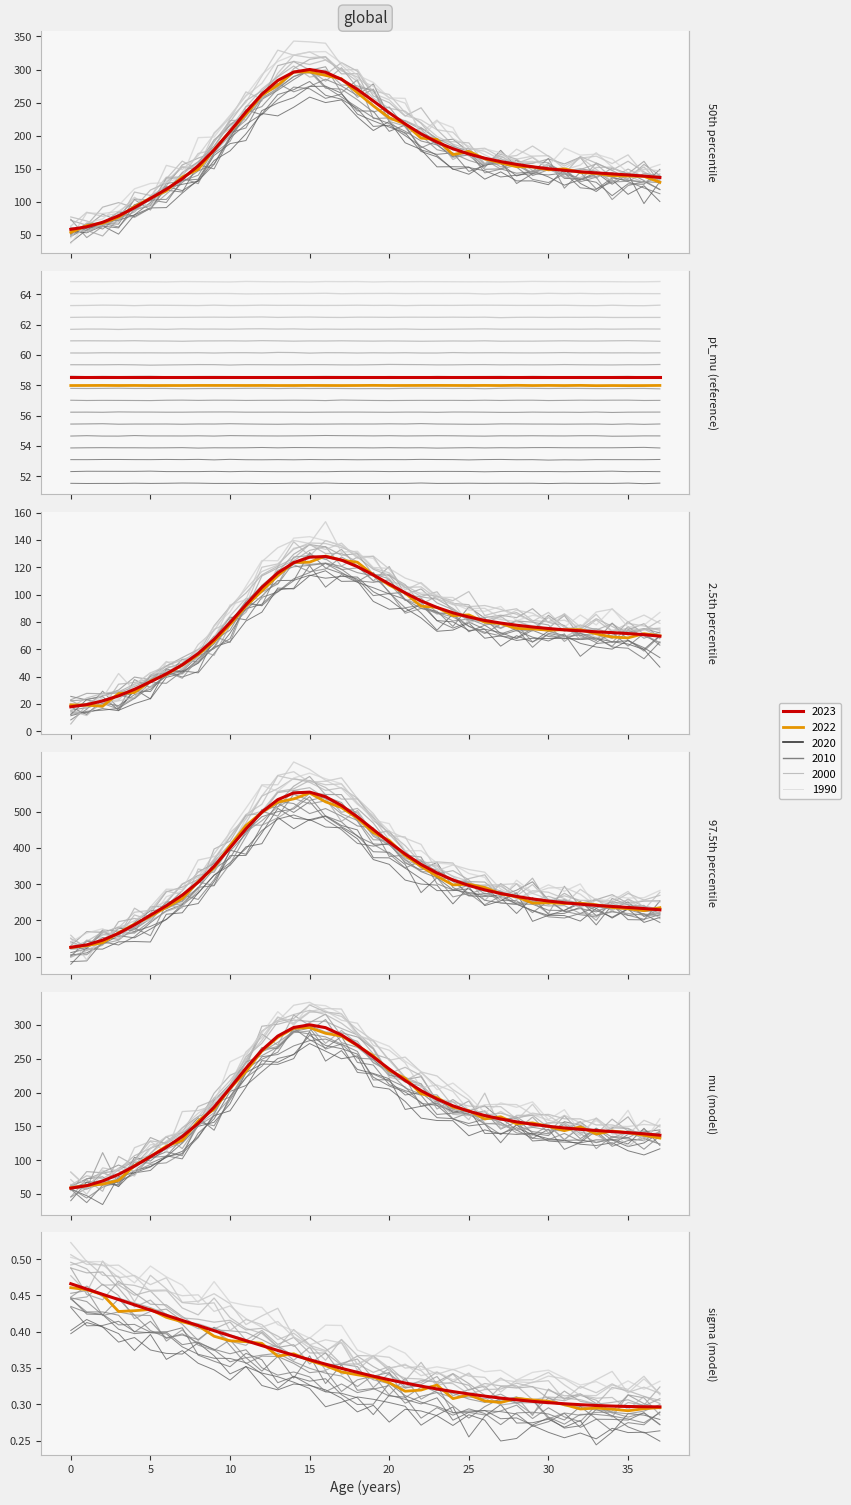

Reading left to right, extract all data points from this chart.

50th: 0=58.6	1=62.3	2=69.2	3=78.9	4=91.2	5=105.2	6=119.1	7=135.0	8=154.4	9=178.5	10=206.6	11=235.9	12=262.7	13=283.5	14=296.2	15=300.1	16=295.9	17=285.2	18=270.0	19=252.6	20=234.8	21=217.8	22=202.8	23=190.3	24=180.3	25=172.4	26=166.0	27=160.9	28=156.6	29=153.1	30=150.1	31=147.6	32=145.6	33=143.8	34=142.3	35=140.7	36=139.0	37=136.9
2.5th: 0=17.9	1=19.5	2=22.2	3=25.9	4=30.7	5=36.2	6=42.0	7=48.6	8=56.9	9=67.2	10=79.5	11=92.6	12=105.3	13=115.9	14=123.4	15=127.4	16=127.9	17=125.3	18=120.5	19=114.4	20=107.8	21=101.3	22=95.4	23=90.6	24=86.7	25=83.6	26=81.1	27=79.2	28=77.6	29=76.3	30=75.2	31=74.2	32=73.5	33=72.8	34=72.2	35=71.5	36=70.7	37=69.6
97.5th: 0=125.6	1=132.3	2=145.4	3=164.2	4=187.8	5=214.4	6=240.4	7=269.6	8=305.3	9=349.4	10=400.3	11=452.6	12=499.1	13=533.4	14=552.0	15=554.2	16=541.5	17=517.3	18=485.8	19=450.8	20=416.0	21=383.3	22=354.5	23=330.8	24=311.7	25=296.4	26=284.2	27=274.3	28=266.1	29=259.2	30=253.4	31=248.7	32=244.7	33=241.4	34=238.5	35=235.7	36=232.7	37=229.1
mu: 0=58.6	1=62.3	2=69.2	3=78.9	4=91.2	5=105.2	6=119.1	7=135.0	8=154.4	9=178.5	10=206.6	11=235.9	12=262.7	13=283.5	14=296.2	15=300.1	16=295.9	17=285.2	18=270.0	19=252.6	20=234.8	21=217.8	22=202.8	23=190.3	24=180.3	25=172.4	26=166.0	27=160.9	28=156.6	29=153.1	30=150.1	31=147.6	32=145.6	33=143.8	34=142.3	35=140.7	36=139.0	37=136.9
sigma: 0=0.5	1=0.5	2=0.5	3=0.4	4=0.4	5=0.4	6=0.4	7=0.4	8=0.4	9=0.4	10=0.4	11=0.4	12=0.4	13=0.4	14=0.4	15=0.4	16=0.4	17=0.3	18=0.3	19=0.3	20=0.3	21=0.3	22=0.3	23=0.3	24=0.3	25=0.3	26=0.3	27=0.3	28=0.3	29=0.3	30=0.3	31=0.3	32=0.3	33=0.3	34=0.3	35=0.3	36=0.3	37=0.3